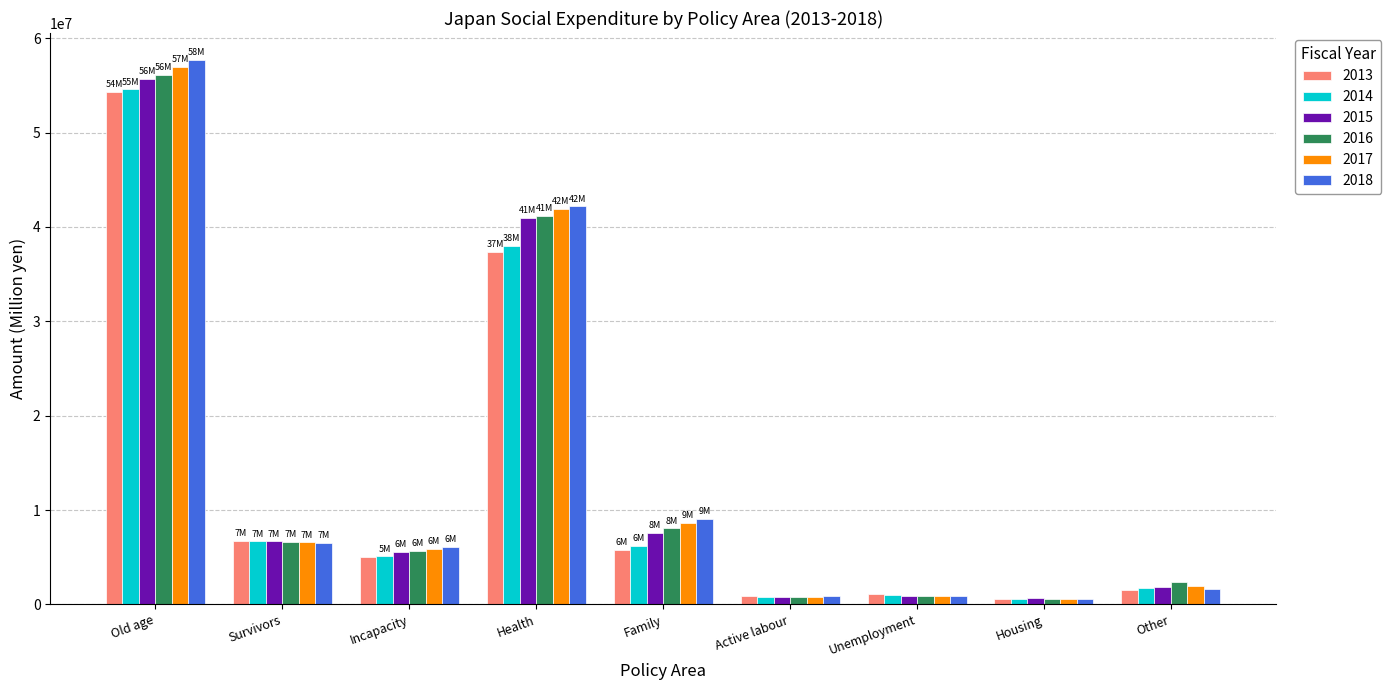

Which series has the largest range (max minus min)?

2018